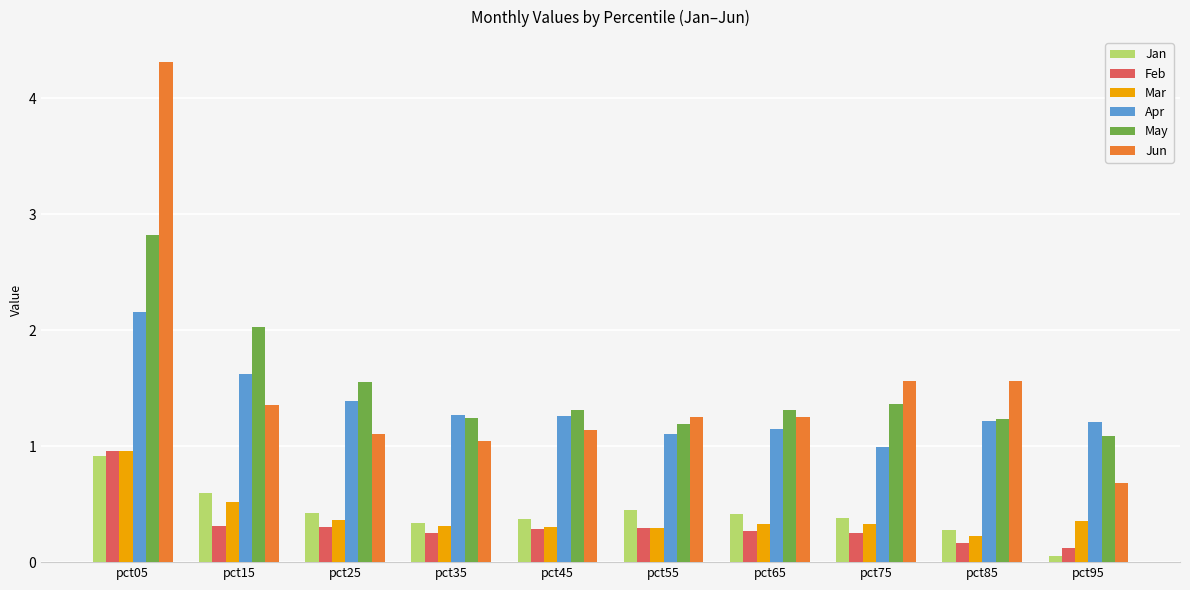

At how many categories does at least one series exceed 0?

10